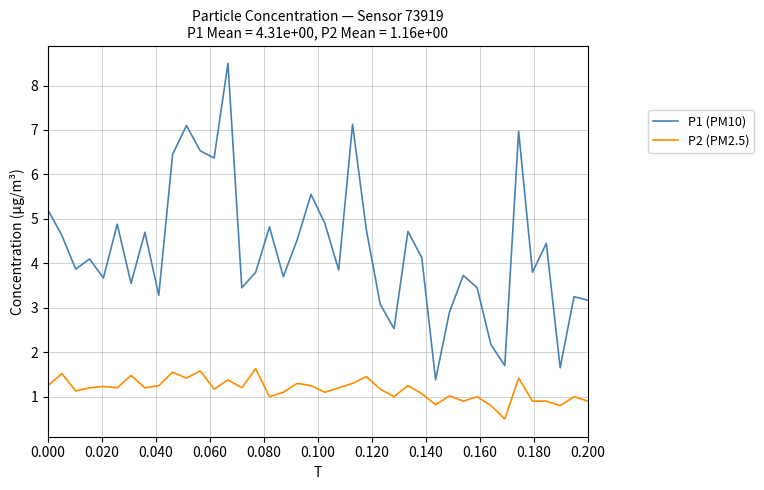

What is the maximum value shown in the chart?

8.5